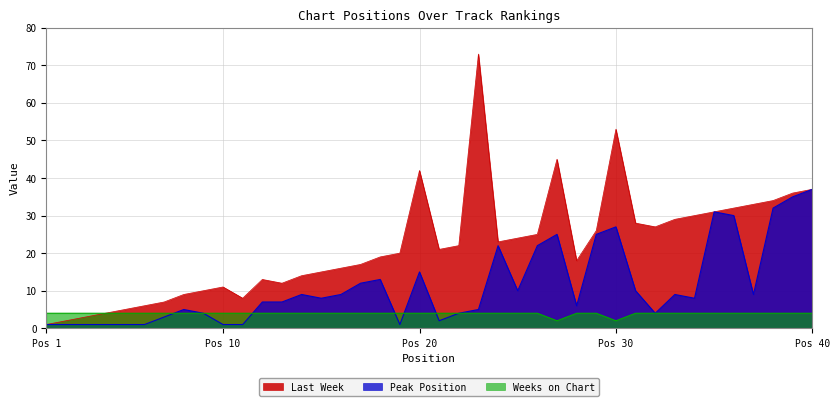

What value does the Last Week series have at 8, to the nearest 5?

10